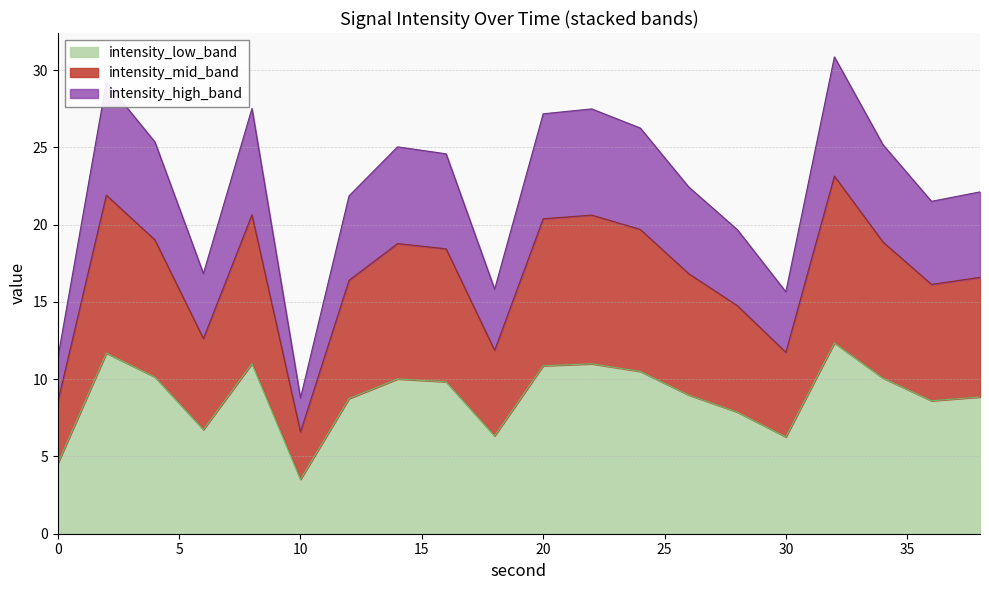

What is the difference between the second highest and second lowest values?

7.1